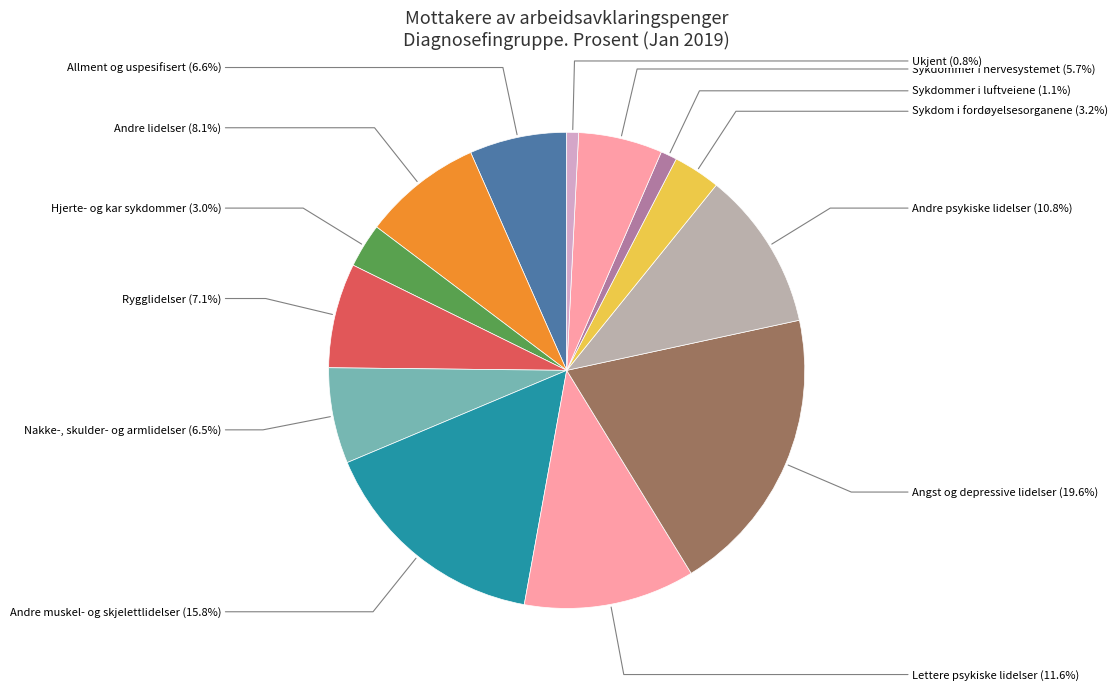

Rank the categories by value from highest to lowest.

Angst og depressive lidelser (19.6%), Andre muskel- og skjelettlidelser (15.8%), Lettere psykiske lidelser (11.6%), Andre psykiske lidelser (10.8%), Andre lidelser (8.1%), Rygglidelser (7.1%), Allment og uspesifisert (6.6%), Nakke-, skulder- og armlidelser (6.5%), Sykdommer i nervesystemet (5.7%), Sykdom i fordøyelsesorganene (3.2%), Hjerte- og kar sykdommer (3.0%), Sykdommer i luftveiene (1.1%), Ukjent (0.8%)